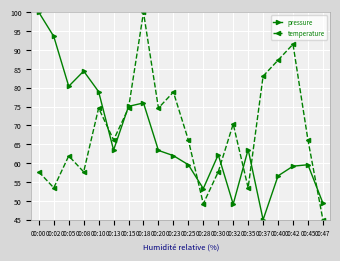

The value of temperature at 00:00 is 57.7. True or false?

True